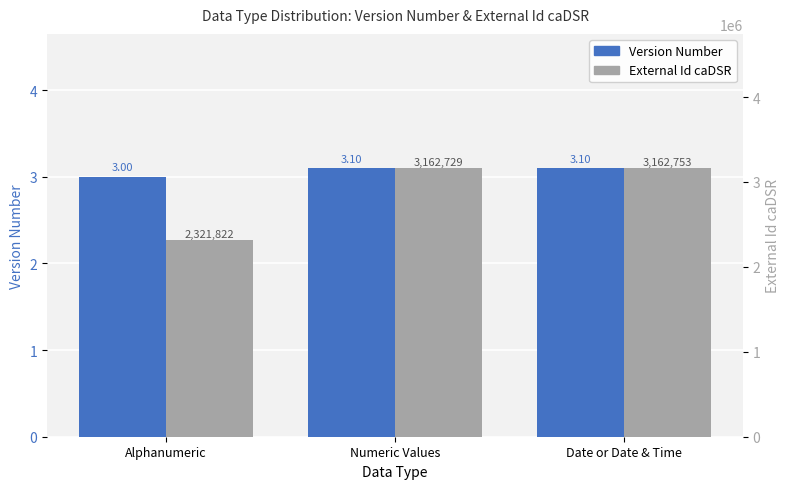

At which category does the chart reach its peak across all series?

Date or Date & Time